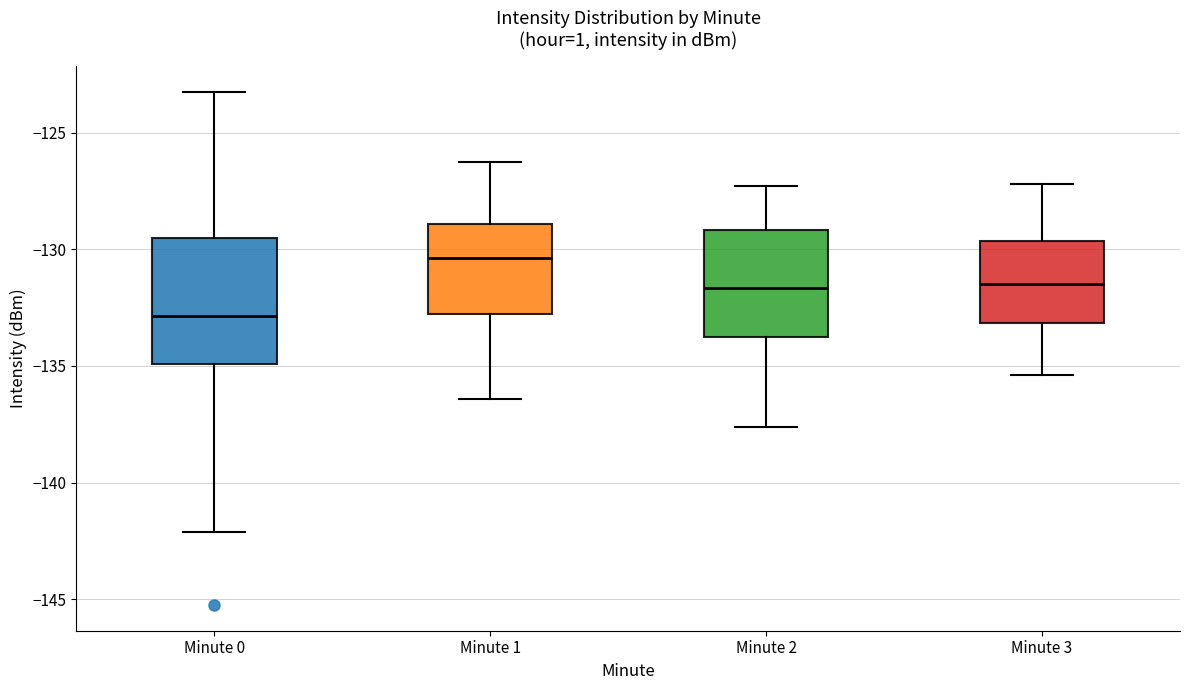

Reading left to right, read every box against the y-axis: the position of its median line, the range the box covers, and the ends of its whiskers. The values are not printed on the chart, so give them approximately, as read against the axis.

Minute 0: median -133.0, box -135.0 to -129.5, whiskers -142.0 to -123.5
Minute 1: median -130.5, box -133.0 to -129.0, whiskers -136.5 to -126.5
Minute 2: median -131.5, box -133.5 to -129.0, whiskers -137.5 to -127.5
Minute 3: median -131.5, box -133.0 to -129.5, whiskers -135.5 to -127.0